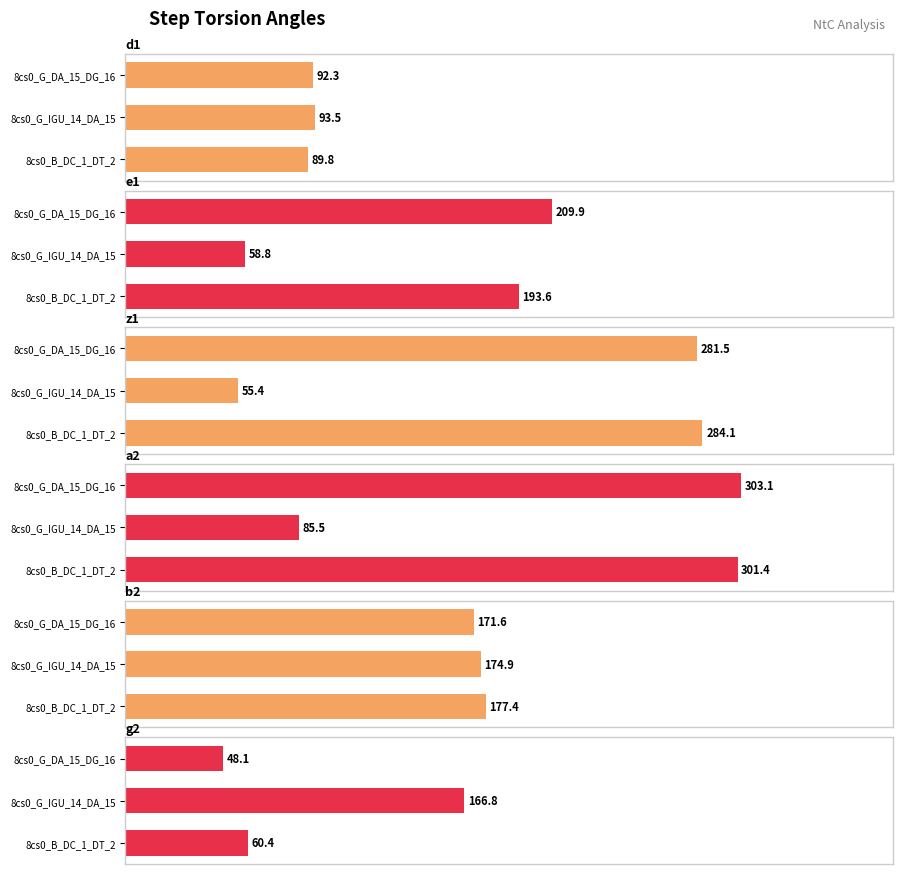

What are all the series names shown in the legend?

d1, e1, z1, a2, b2, g2